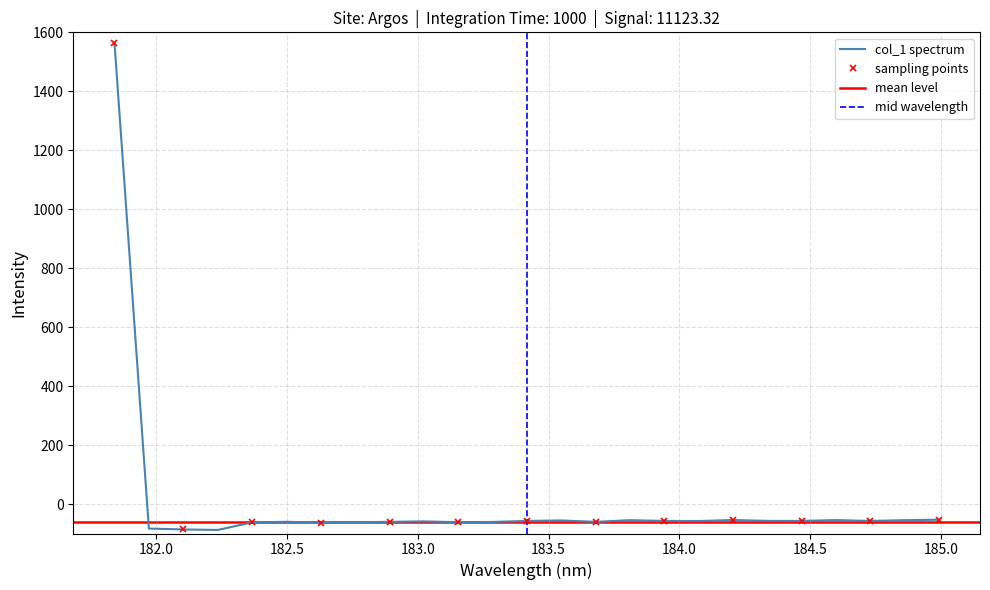

How many points are higher than both their immediate neighbors (excluding endpoints)?

6